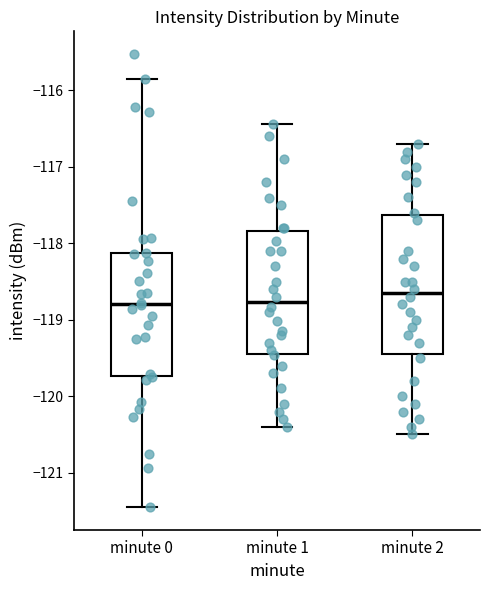

Reading left to right, read every box against the y-axis: the position of its median line, the range the box covers, and the ends of its whiskers. The values are not printed on the chart, so give them approximately, as read against the axis.

minute 0: median -118.8, box -119.7 to -118.1, whiskers -121.5 to -115.9
minute 1: median -118.8, box -119.4 to -117.8, whiskers -120.4 to -116.4
minute 2: median -118.6, box -119.4 to -117.6, whiskers -120.5 to -116.7